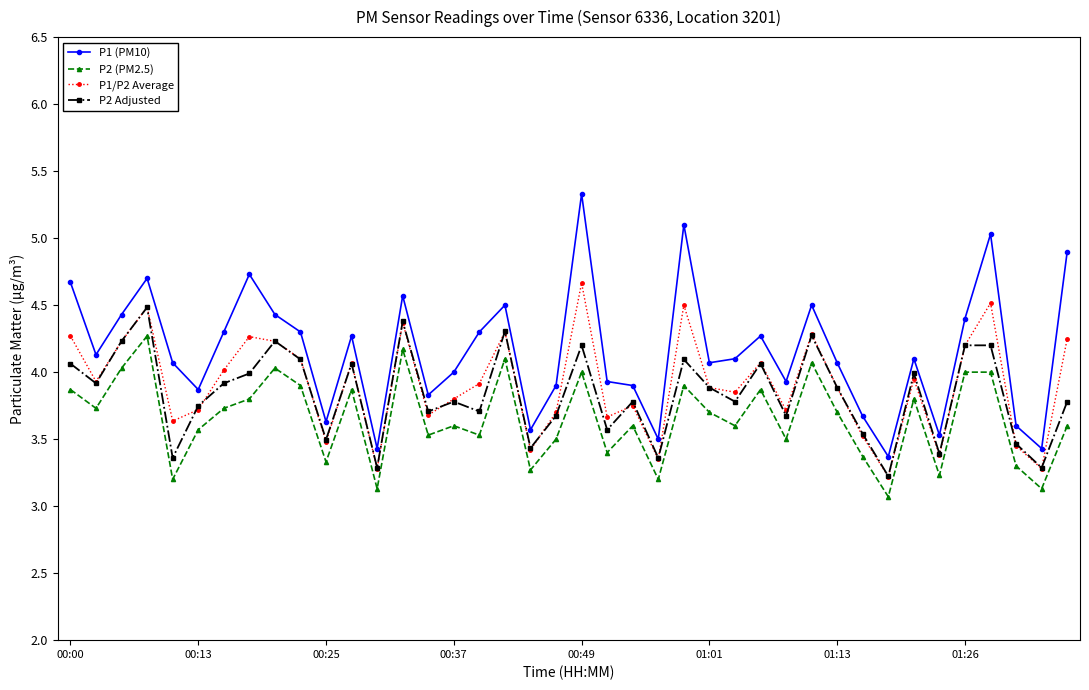

True or false: P2 (PM2.5) and P1/P2 Average intersect in this chart.

False